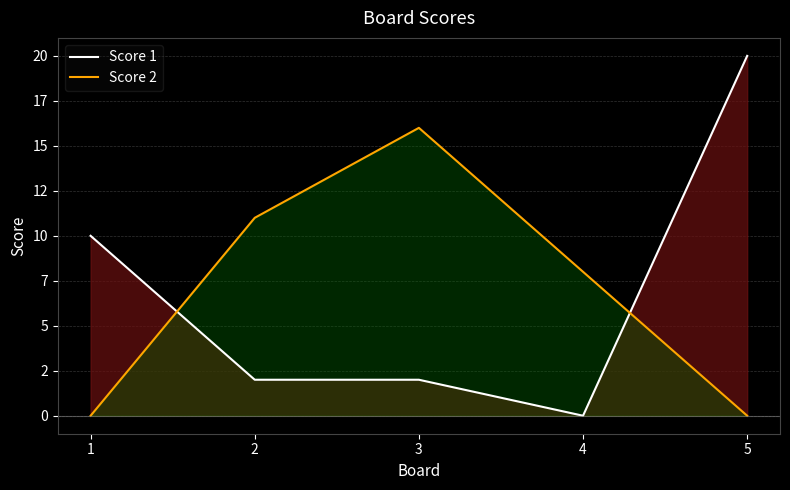

At which label is Score 1 closest to 10?

1